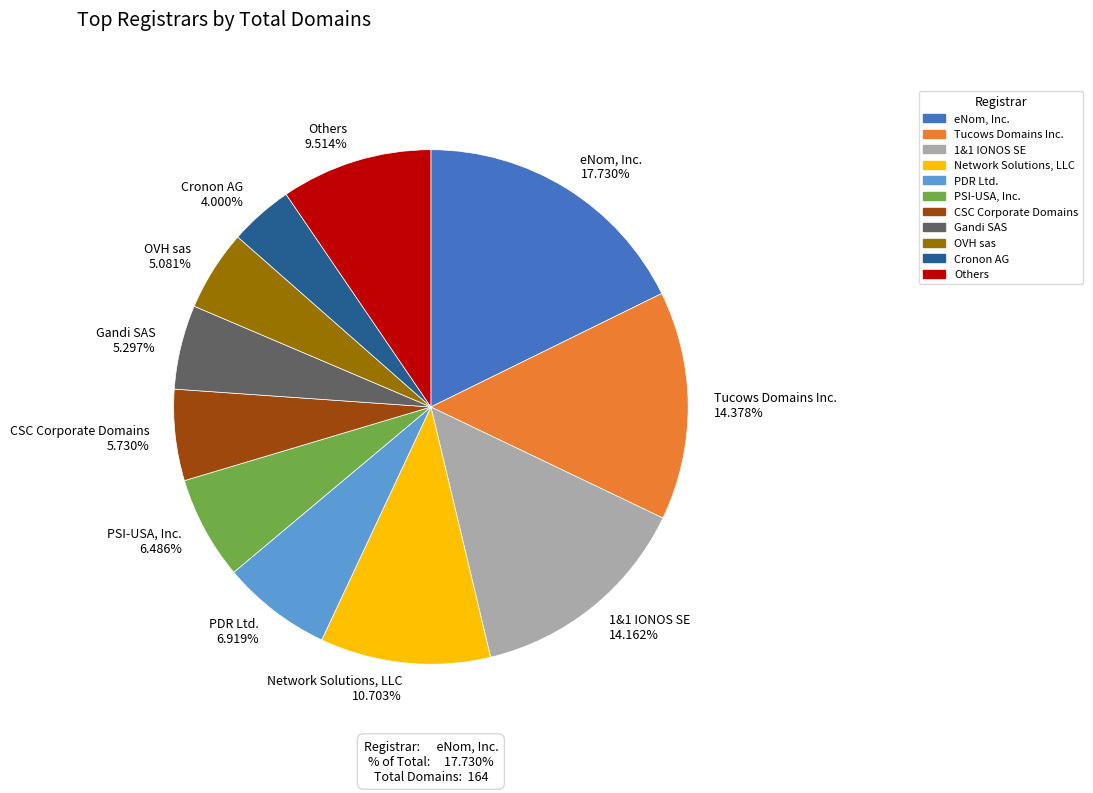

What percentage is the Network Solutions, LLC slice, to the nearest percent?

11%